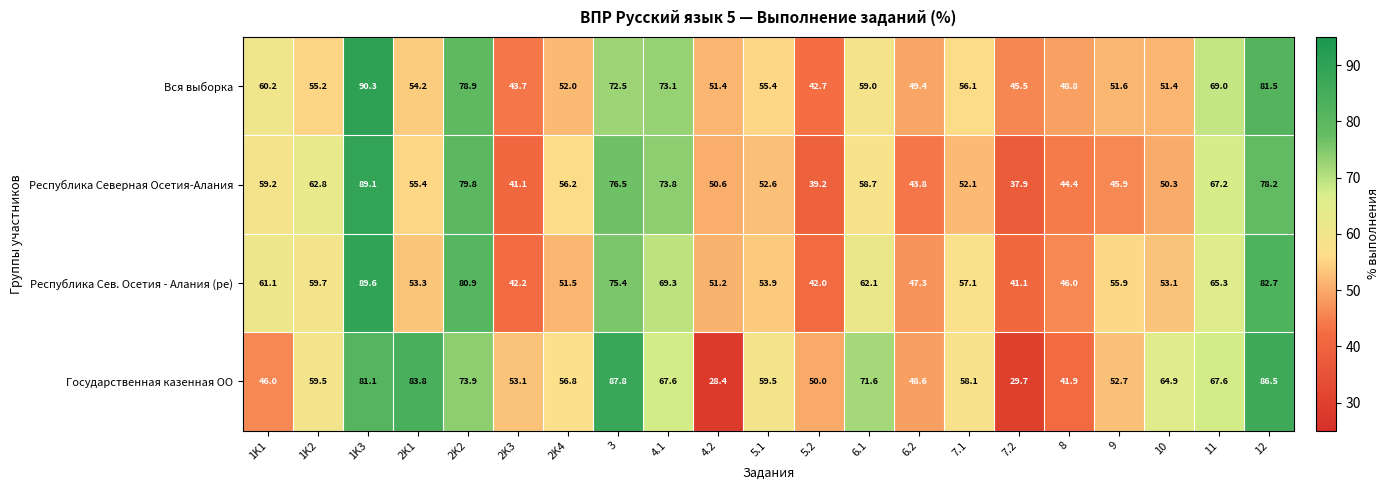

What is the minimum value shown in the chart?

28.4